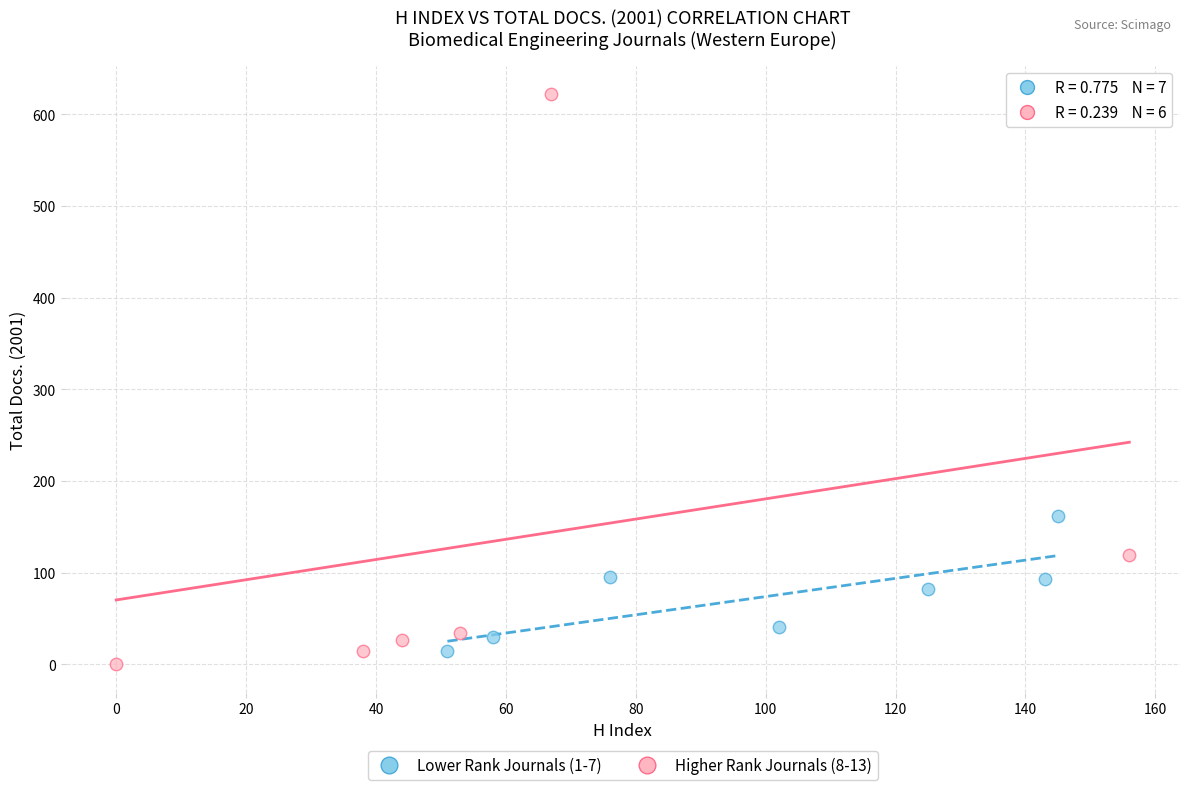

Which series reaches the minimum Y coordinate?

Higher Rank Journals (8-13)